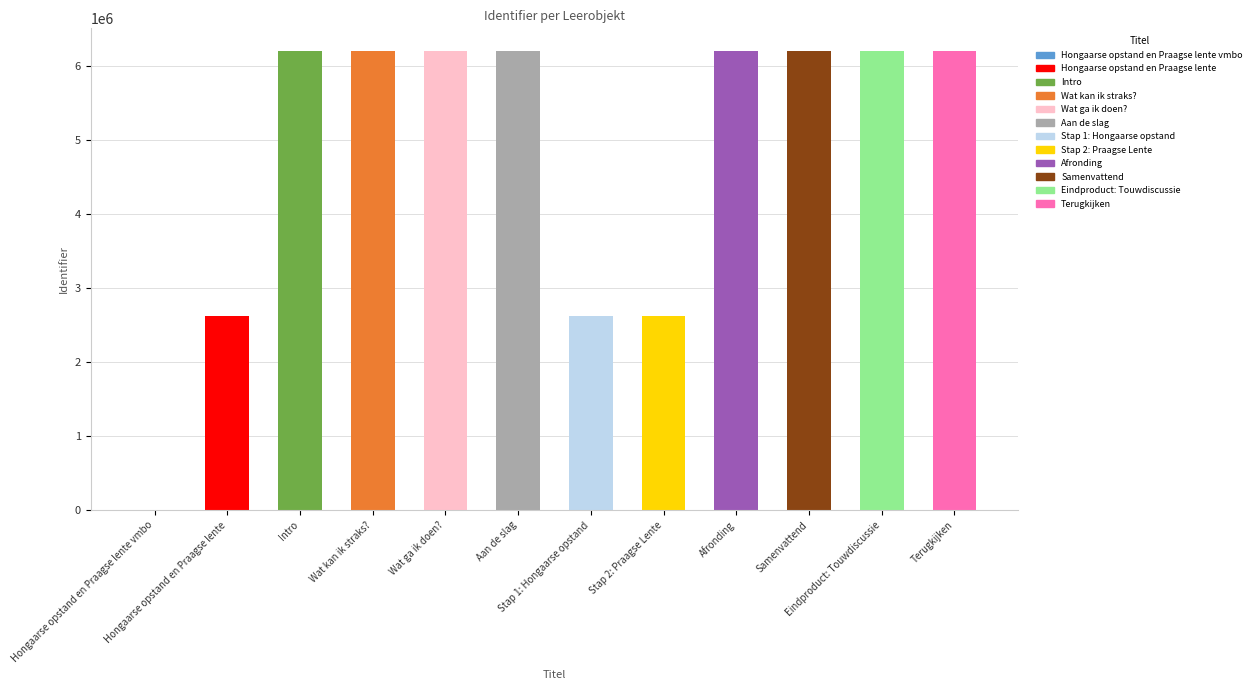

What is the greatest value displayed?

6201571